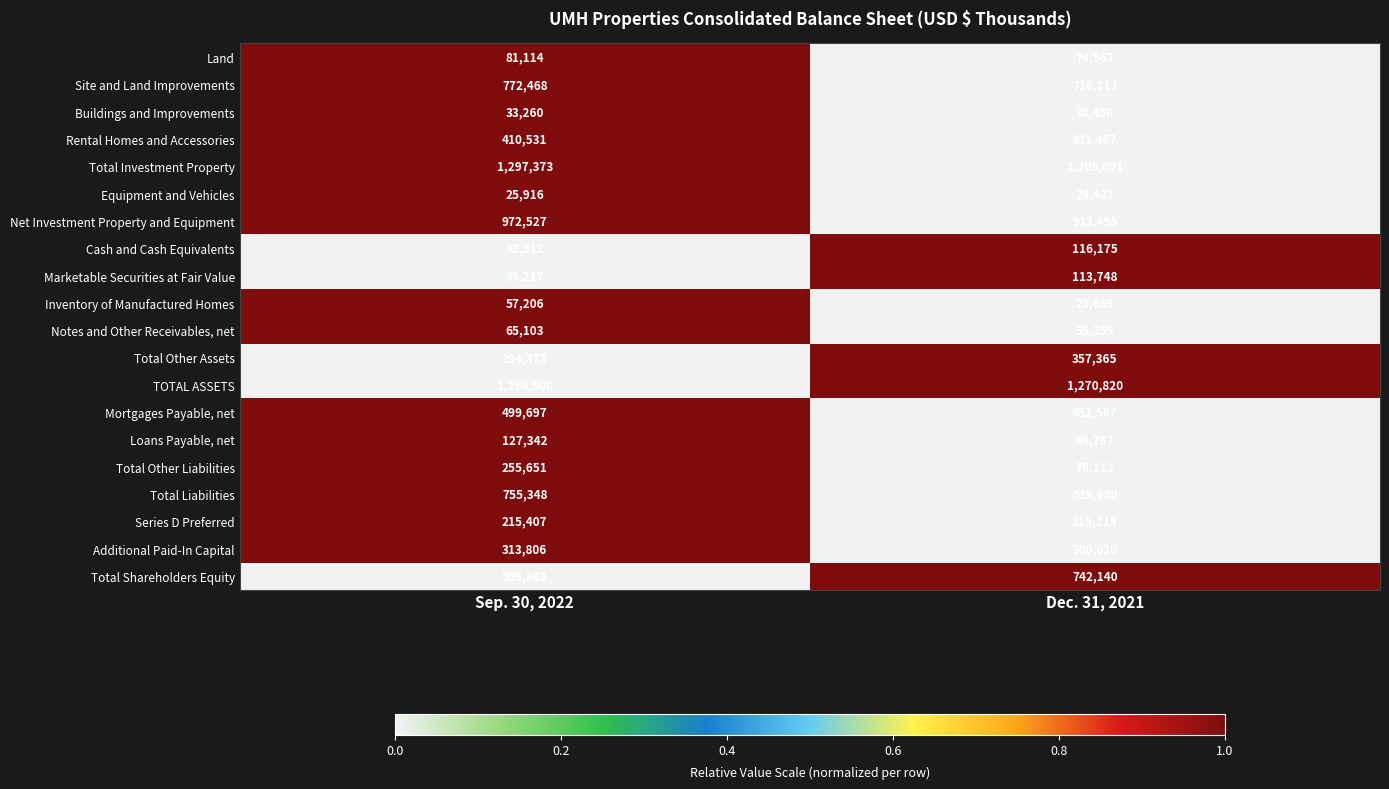

Which series has the largest range (max minus min)?

Total Shareholders Equity